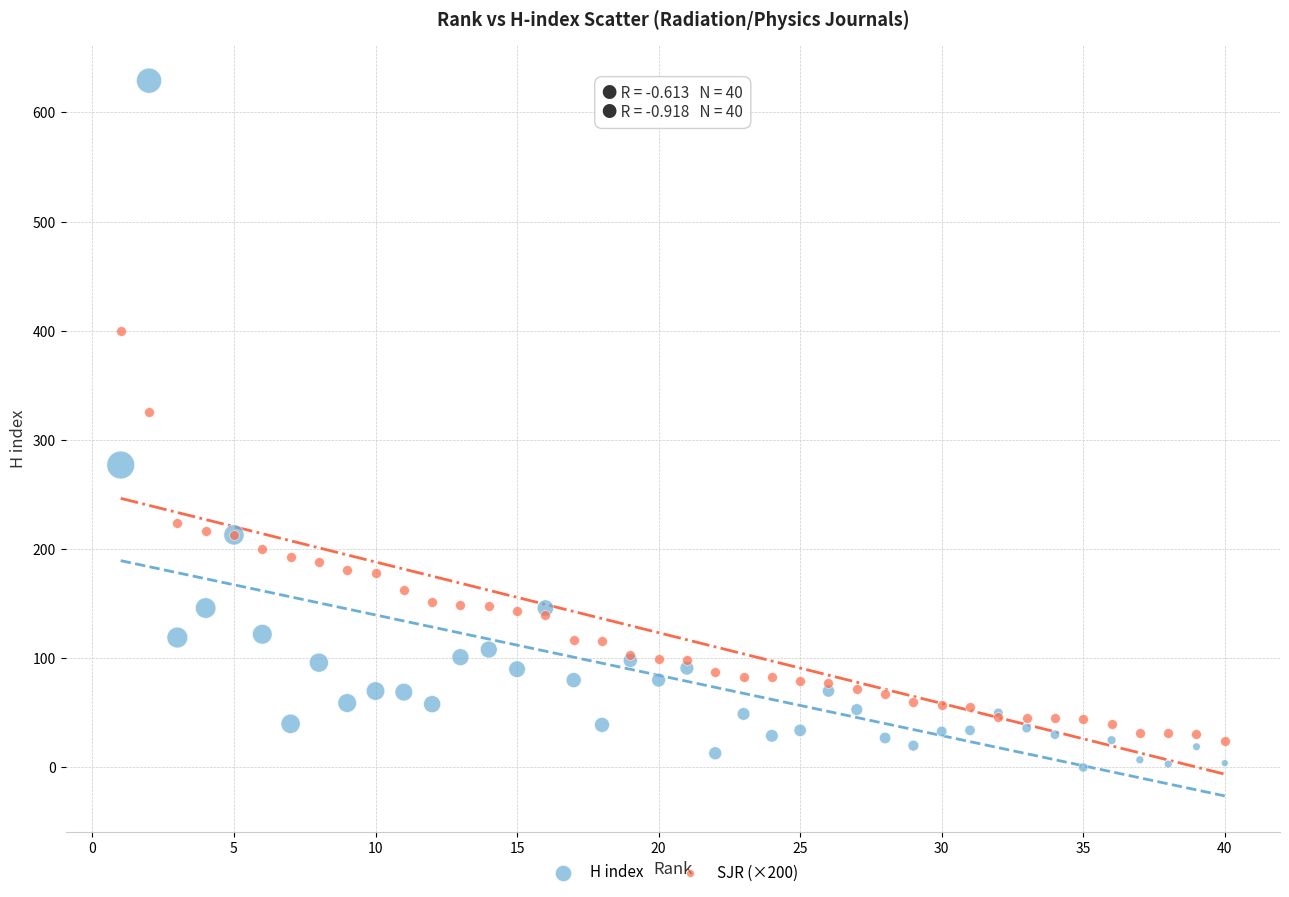

What are all the series names shown in the legend?

H index, SJR (×200)